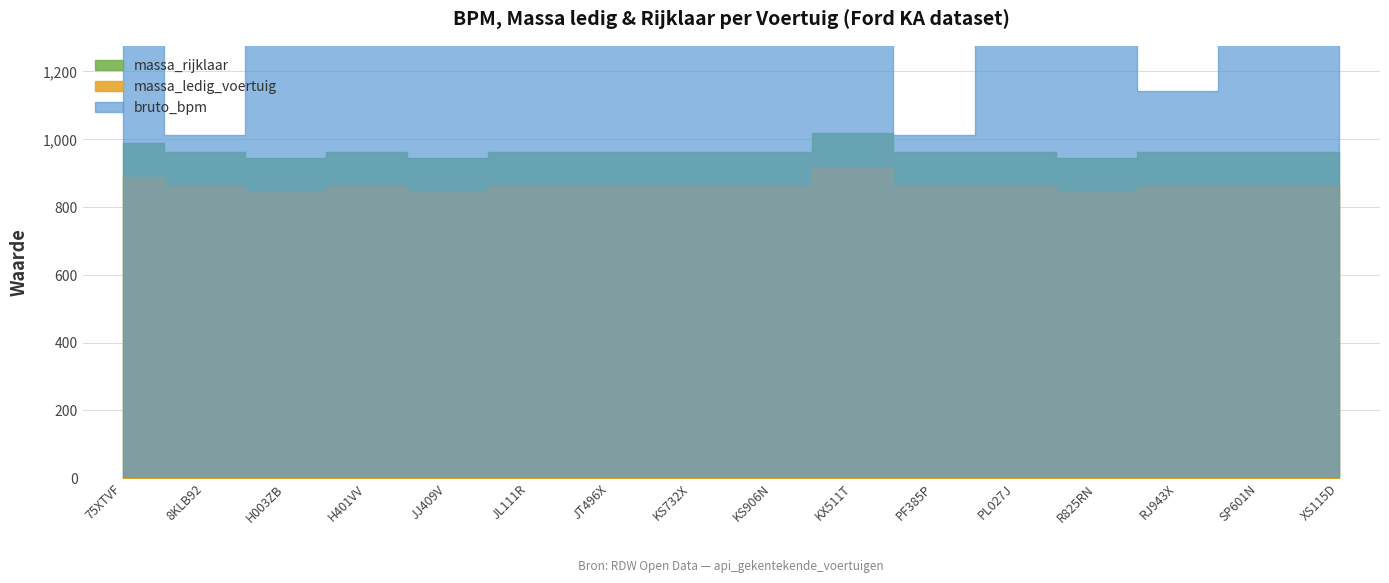

At which category does the data reach its first local valley?

8KLB92